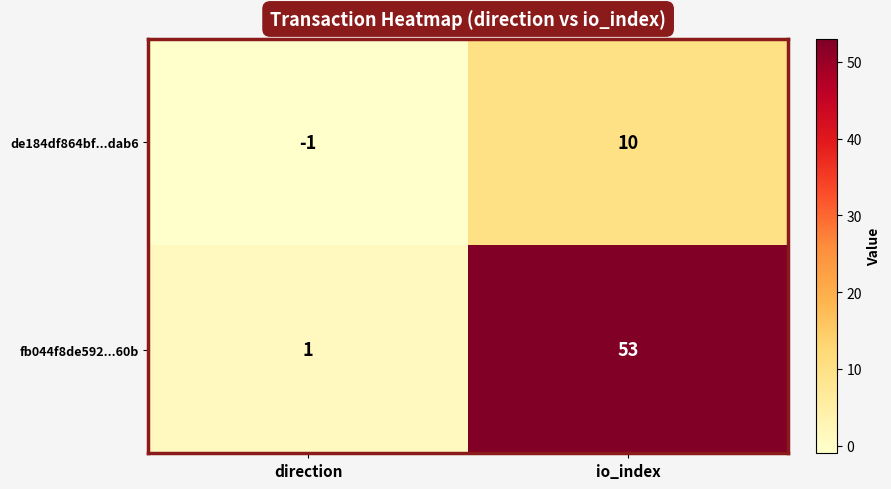

Is it true that fb044f8de592...60b equals 91 at io_index?

False